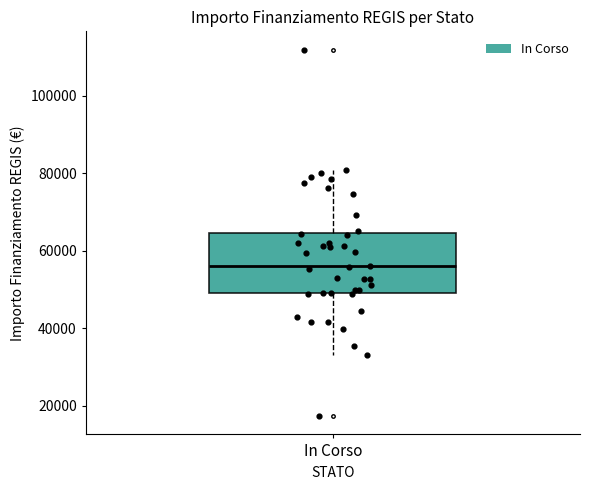

Read this box plot against the y-axis: the position of the median line, the range covered by the box, and the ends of both whiskers. The values are not printed on the chart, so give them approximately, as read against the axis.

median 56000, box 50000 to 64000, whiskers 32000 to 80000